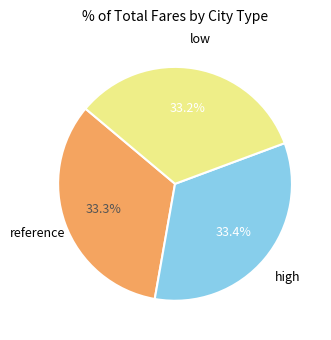

Is there any slice that represents more than half of the pie?

No